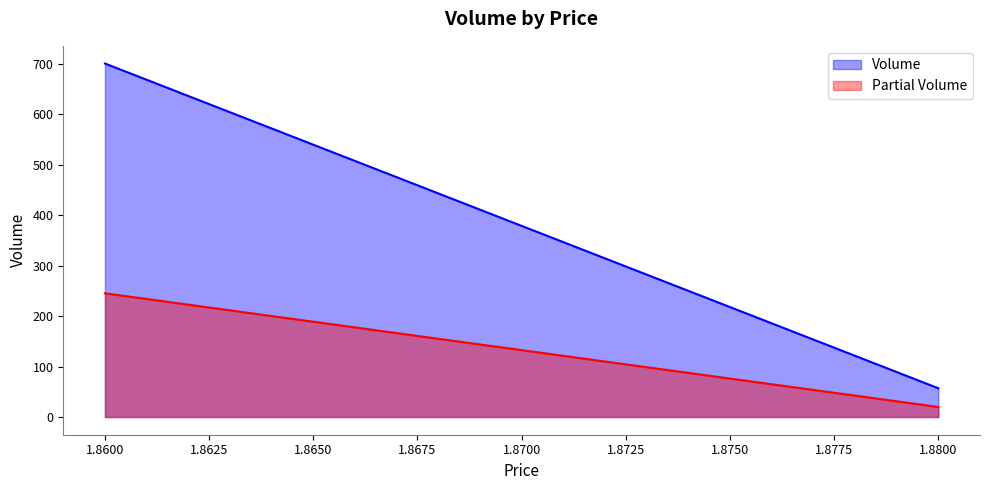

Which series has the widest spread of values?

Volume